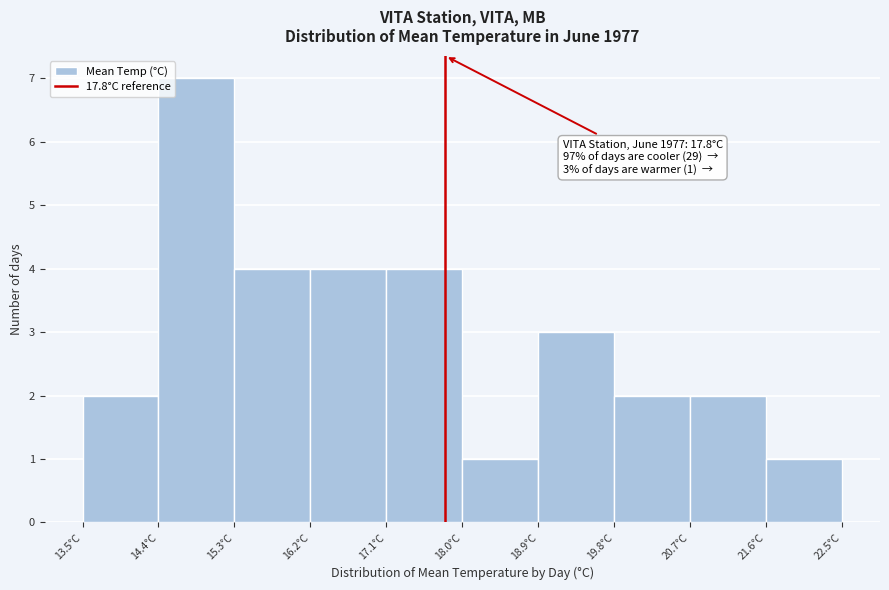

Which range on the x-axis has the tallest bar?

14.4 to 15.3